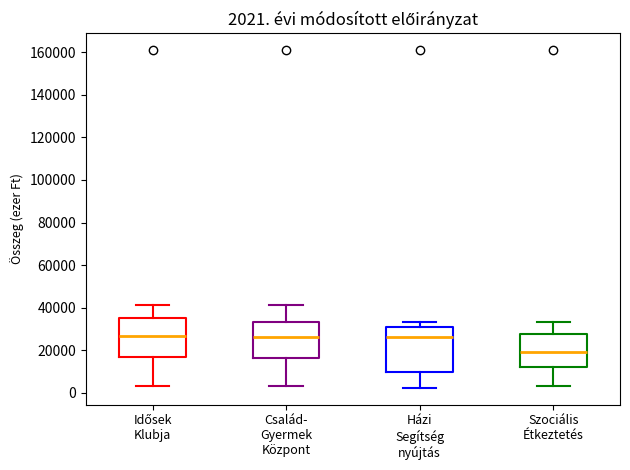

Which box has the lowest median line?

Szociális Étkeztetés